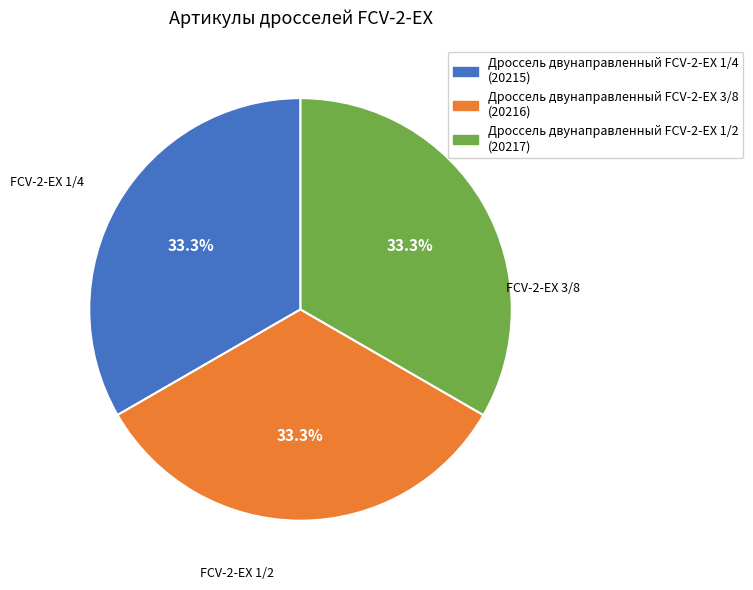

True or false: Дроссель двунаправленный FCV-2-EX 3/8 accounts for 24% of the total.

False